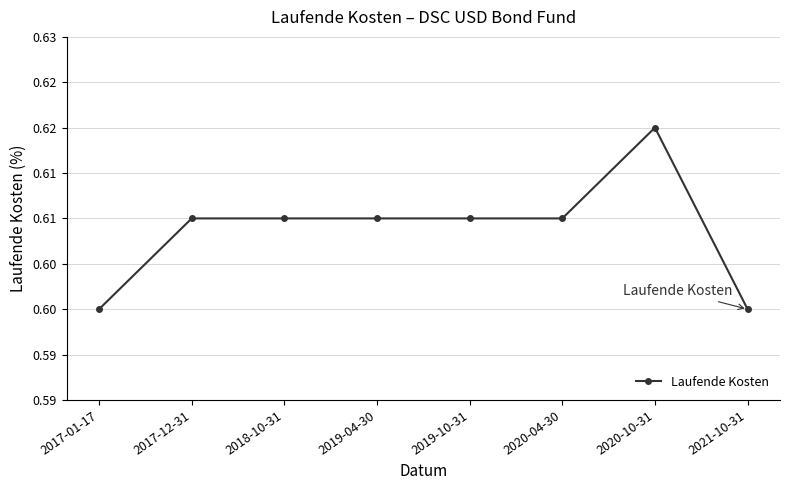

List the labels in order of value, smallest first.

2017-01-17, 2021-10-31, 2017-12-31, 2018-10-31, 2019-04-30, 2019-10-31, 2020-04-30, 2020-10-31